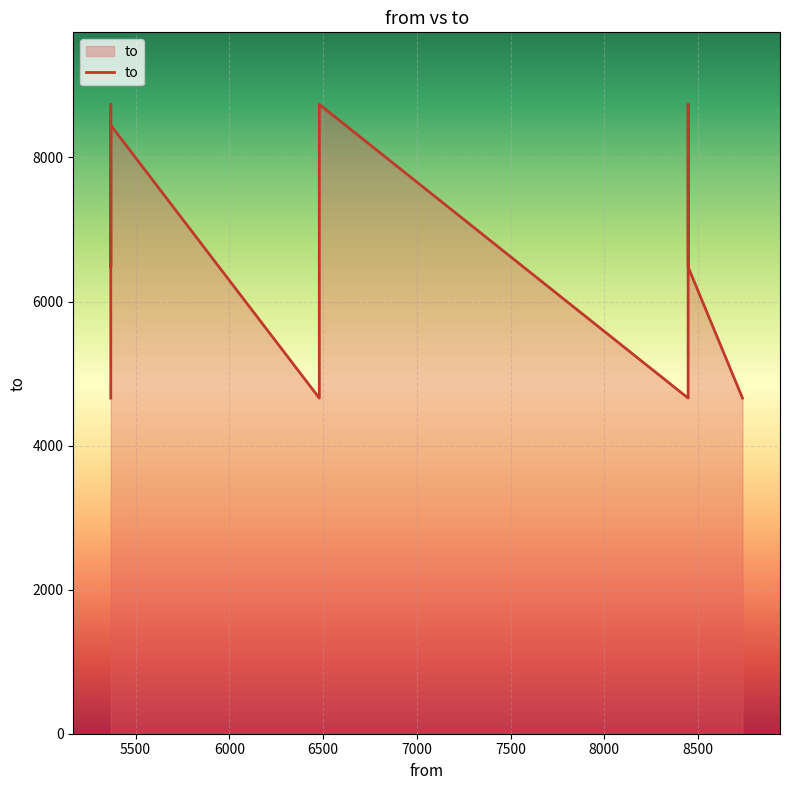

The chart shows a value of 9920 at 9000. True or false?

False